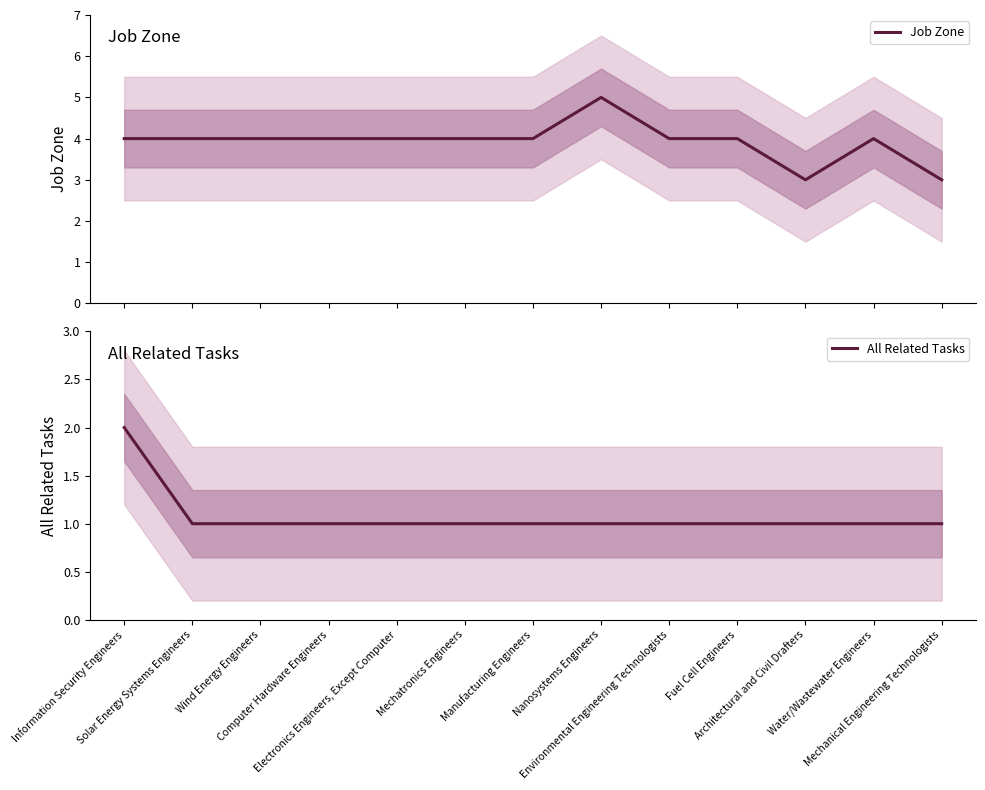

What position from the left is Mechanical Engineering Technologists?

13